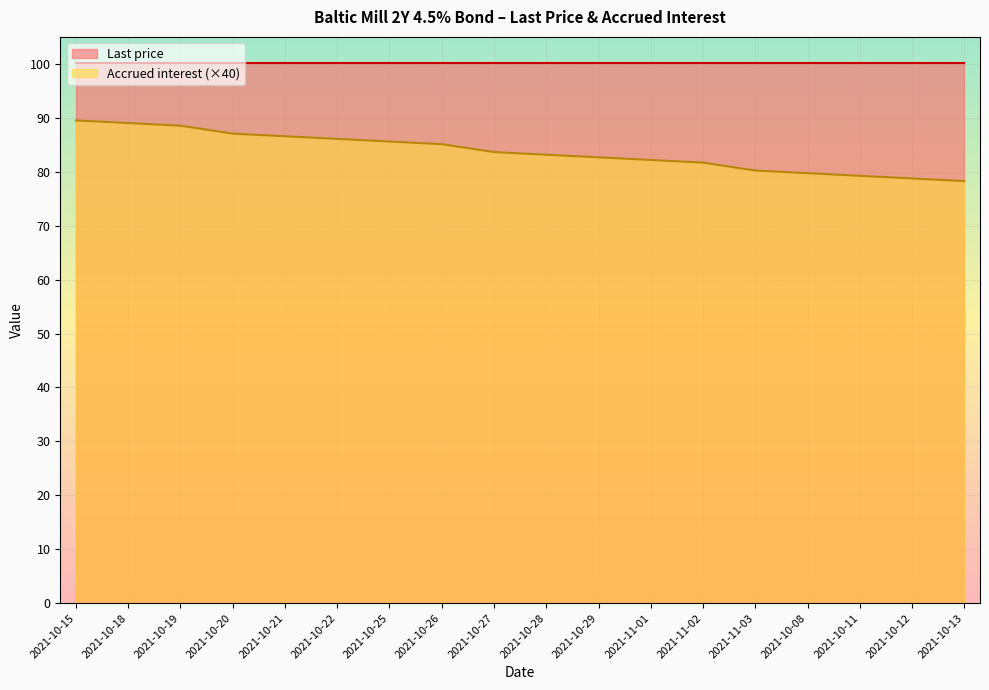

What is the sum of the values at 2021-10-13 and 2021-10-11?

157.5